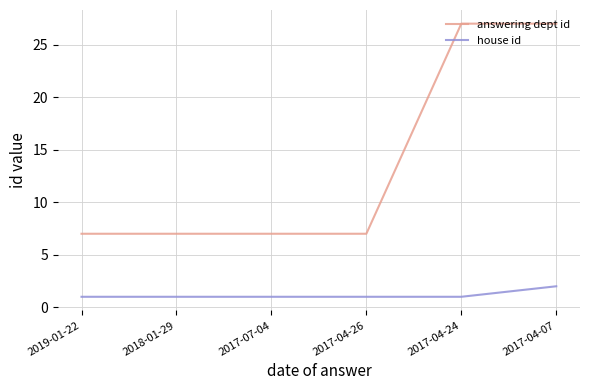

What is the highest value of the answering dept id series?

27